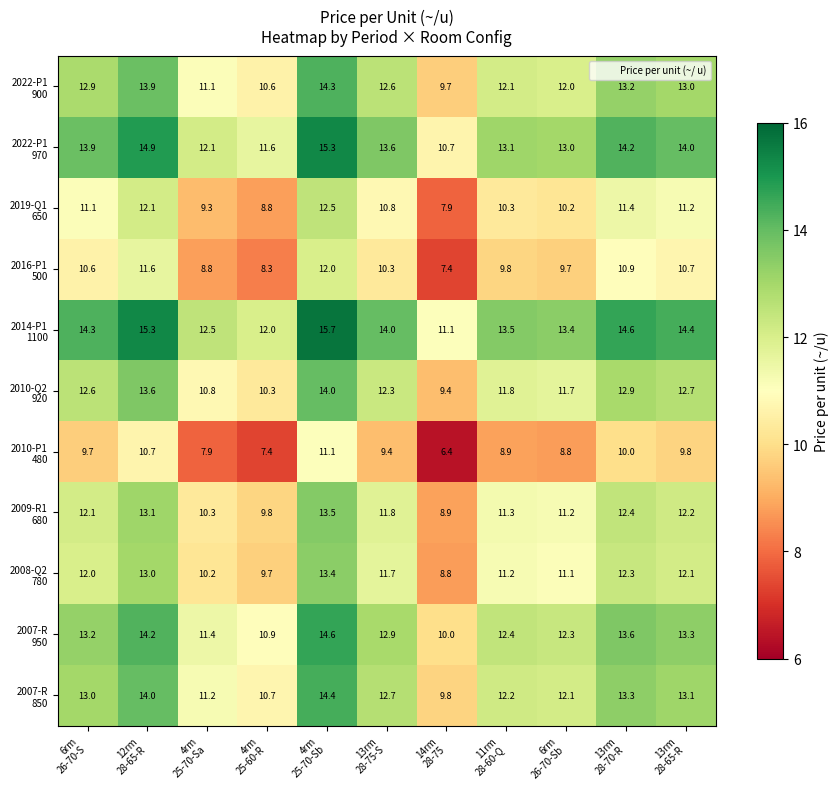

What is the maximum value shown in the chart?

15.7